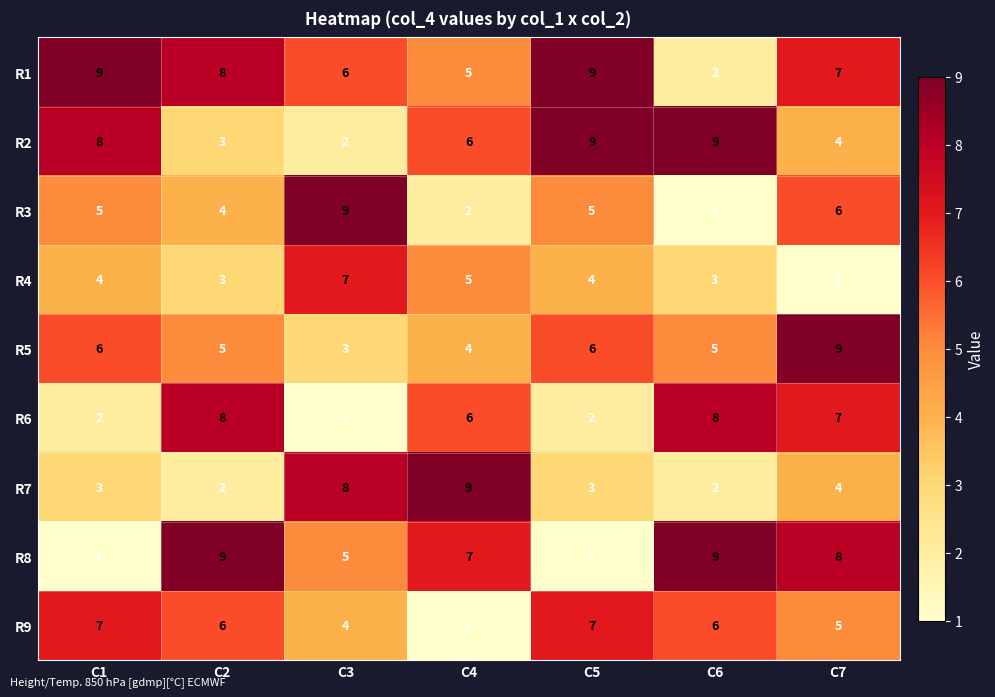

Where does the R6 series first go above 6?

C2